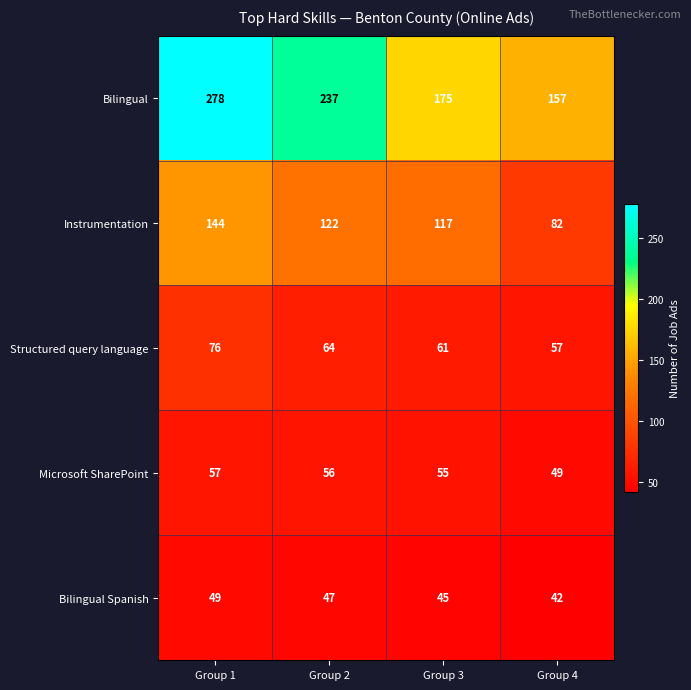

What is the difference between the maximum and minimum values in the Instrumentation series?

62